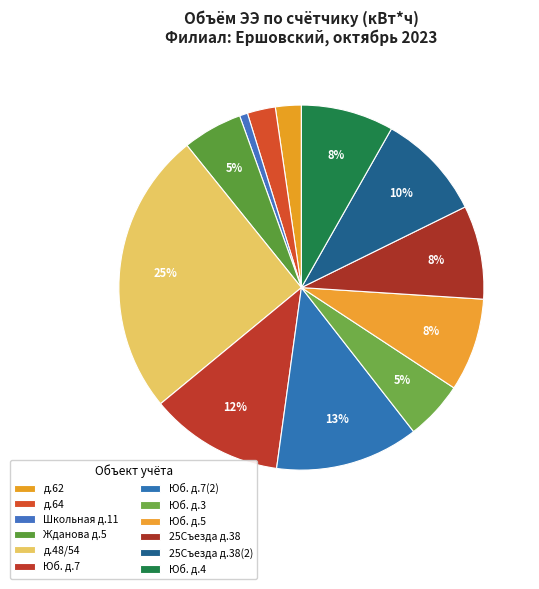

What is the smallest slice in the pie chart?

МКЖД Школьная д.11